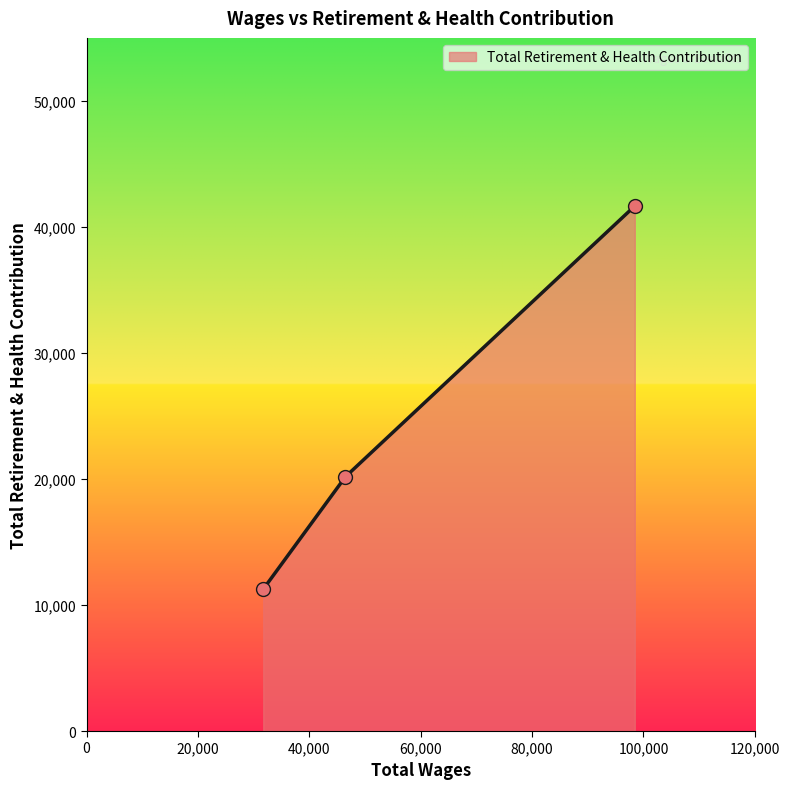

What is the maximum value shown in the chart?

41661